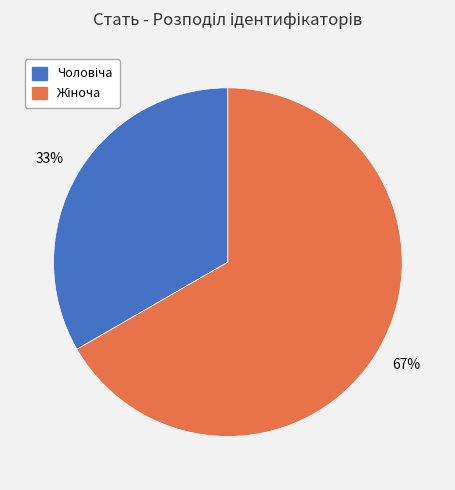

To the nearest percent, what is the average slice percentage?

50%